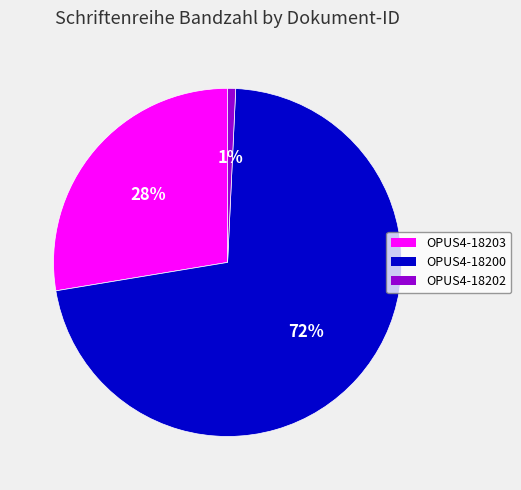

How many slices are in this pie chart?

3